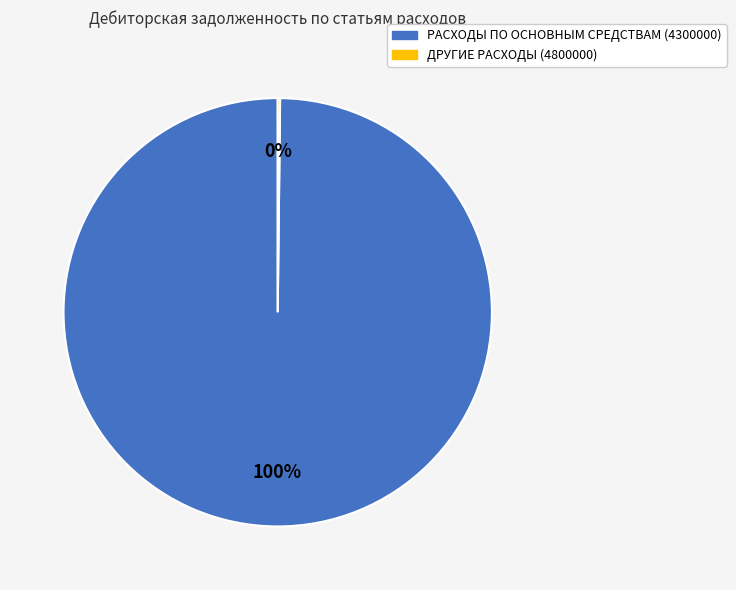

Is there a majority slice in this chart?

Yes